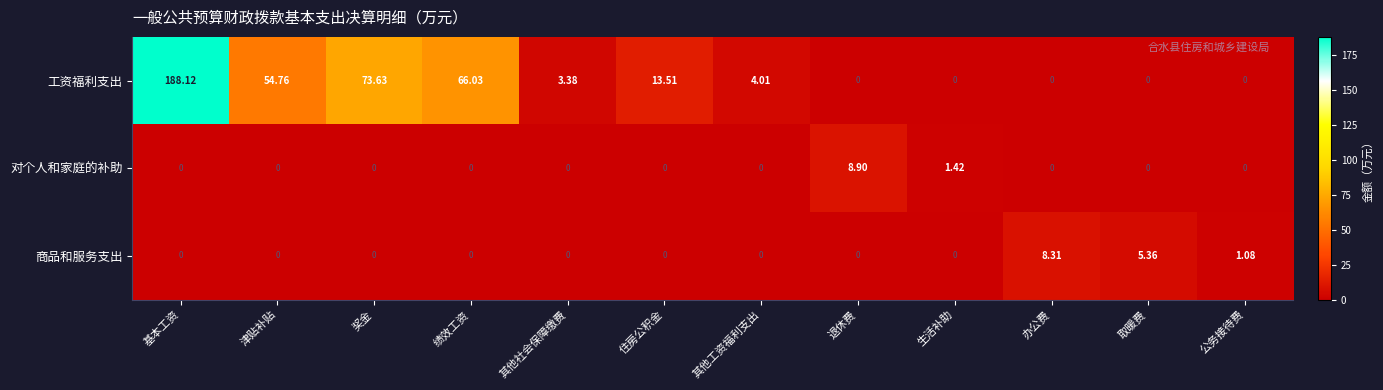

Count the number of categories in the chart.

12